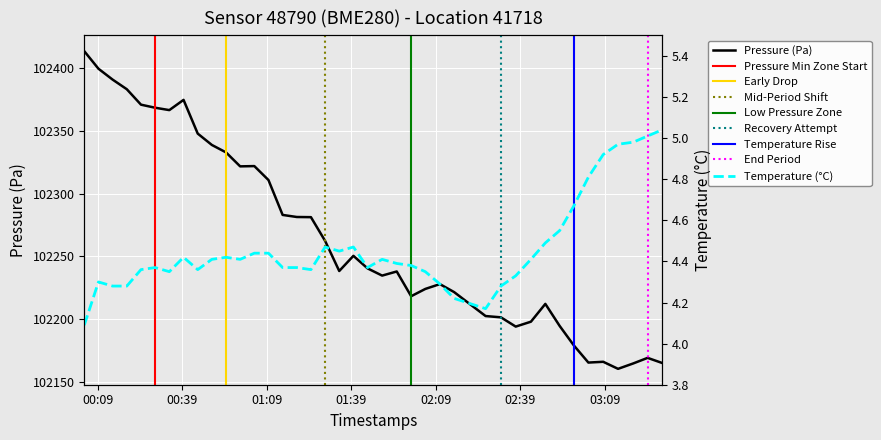

What is the label of the 3rd point from the right?

2023-02-20T03:19:11